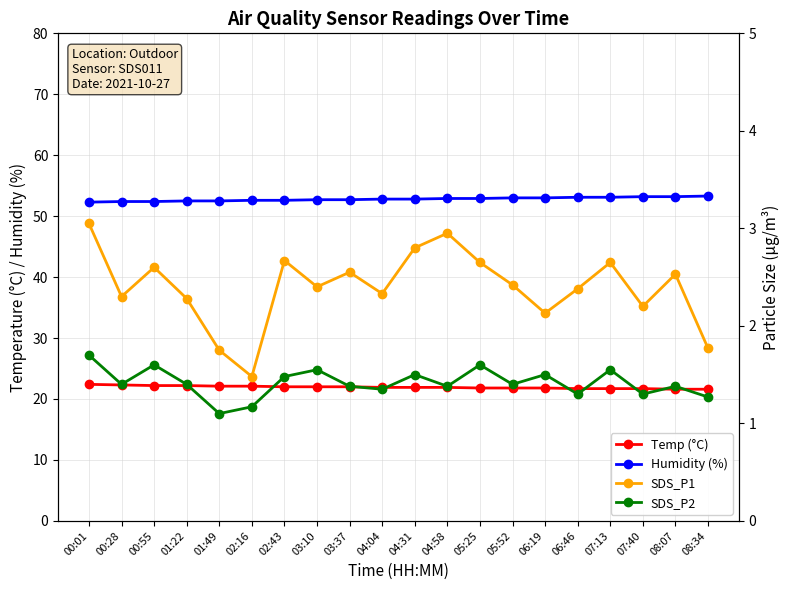

At 00:28, list the series in order from largest to smallest.

Humidity (%), Temp (°C), SDS_P1, SDS_P2